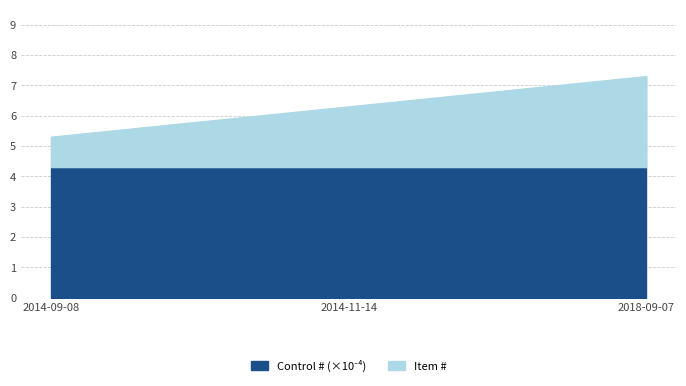

Which category has the highest value across all series?

2018-09-07